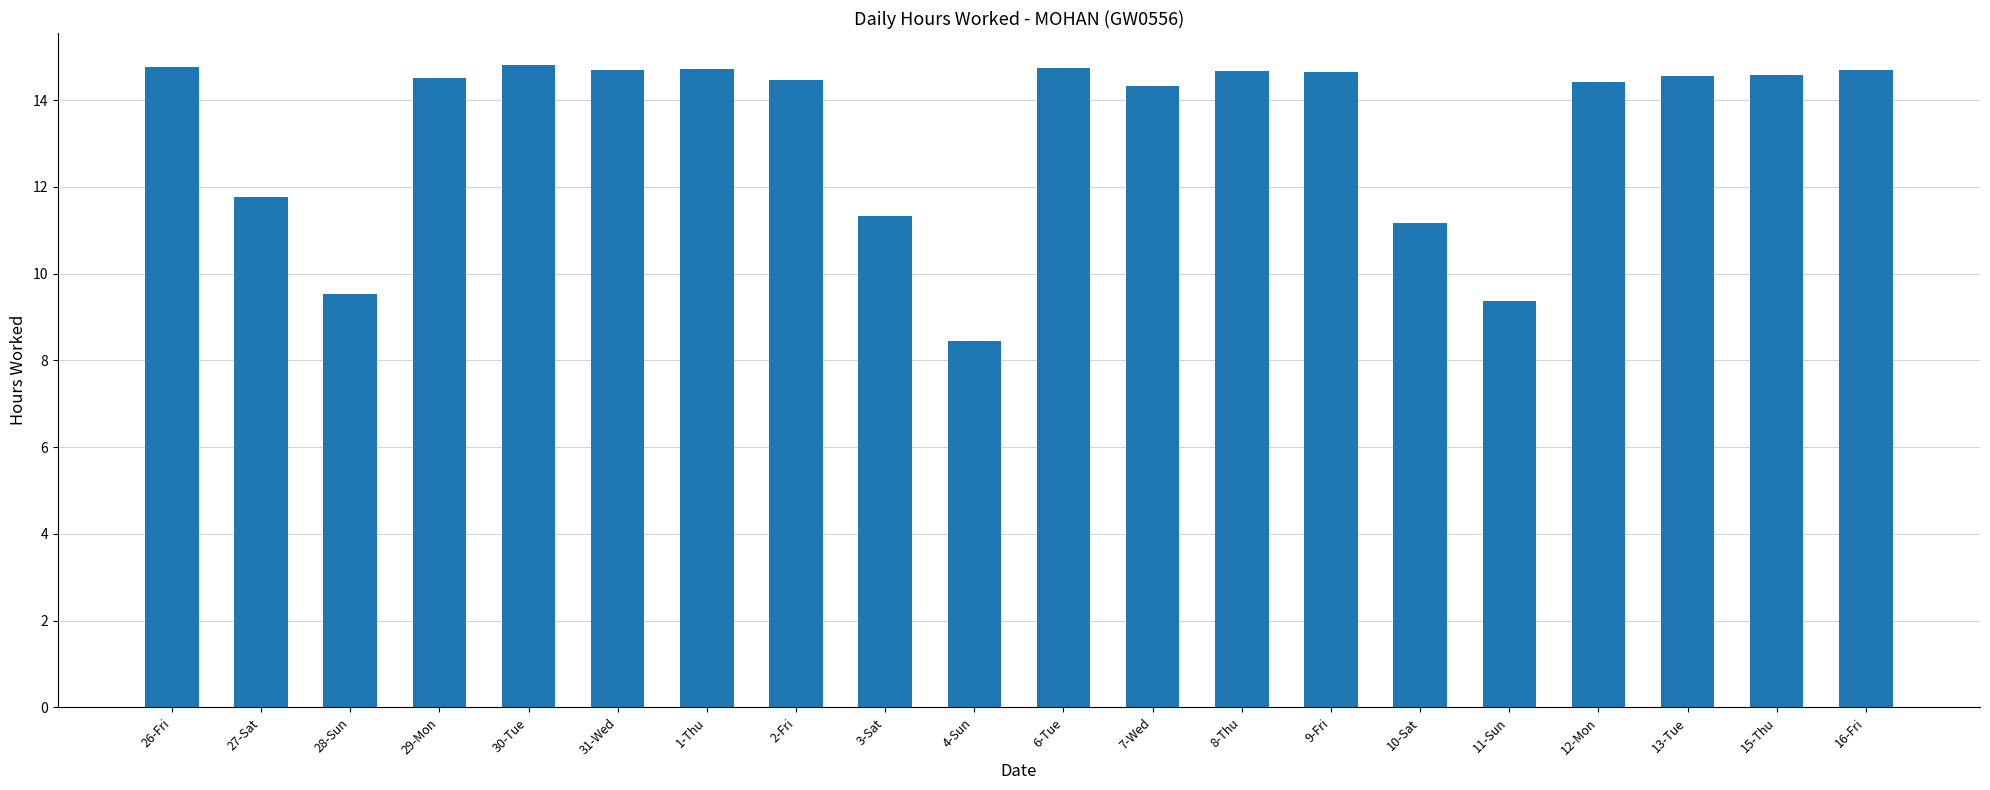

The value at 16-Fri is 6.4. True or false?

False